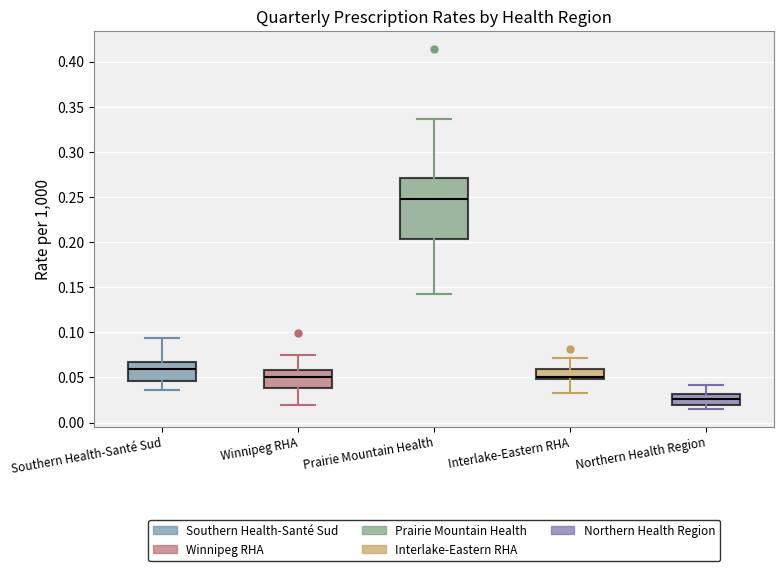

Reading left to right, transcribe this box plot: for each box, give where its median line is, the range the box spans, and where its two whiskers end, as read against the y-axis. The values are not printed on the chart, so give them approximately, as read against the axis.

Southern Health-Santé Sud: median 0.060, box 0.045 to 0.065, whiskers 0.035 to 0.095
Winnipeg RHA: median 0.050, box 0.040 to 0.060, whiskers 0.020 to 0.075
Prairie Mountain Health: median 0.250, box 0.205 to 0.270, whiskers 0.145 to 0.335
Interlake-Eastern RHA: median 0.050 (just above the box's lower edge), box 0.050 to 0.060, whiskers 0.035 to 0.070
Northern Health Region: median 0.025, box 0.020 to 0.030, whiskers 0.015 to 0.040